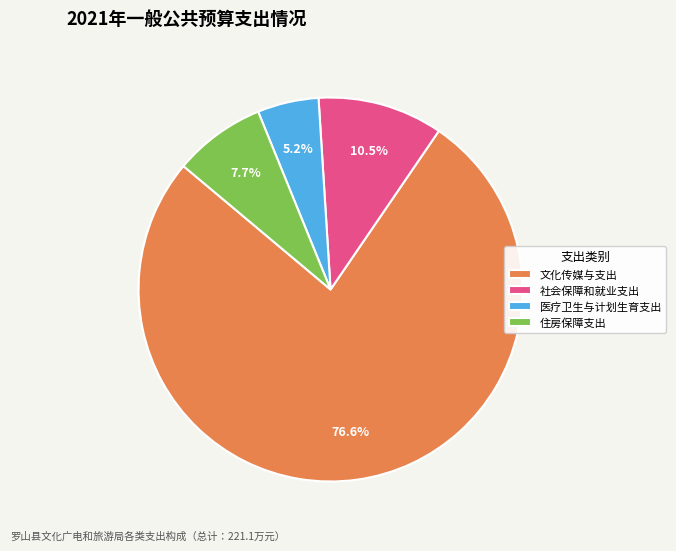

The 医疗卫生与计划生育支出 slice represents 5% of the pie. True or false?

True